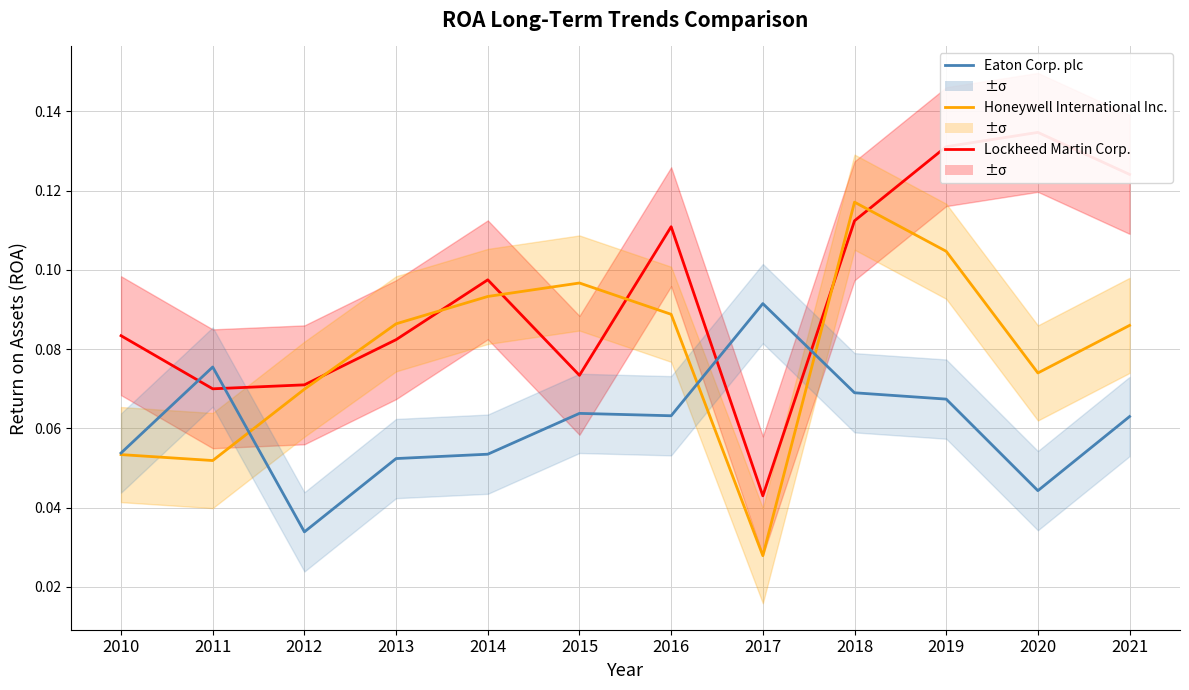

True or false: Honeywell International Inc. has a value of 0.0 at 2017.

False